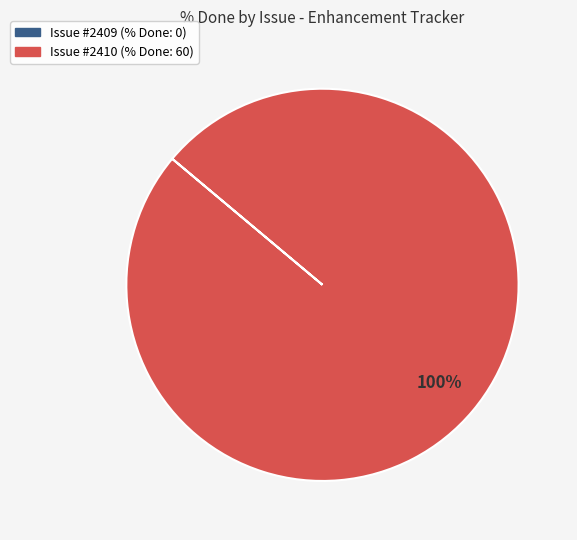

Is there any slice that represents more than half of the pie?

Yes